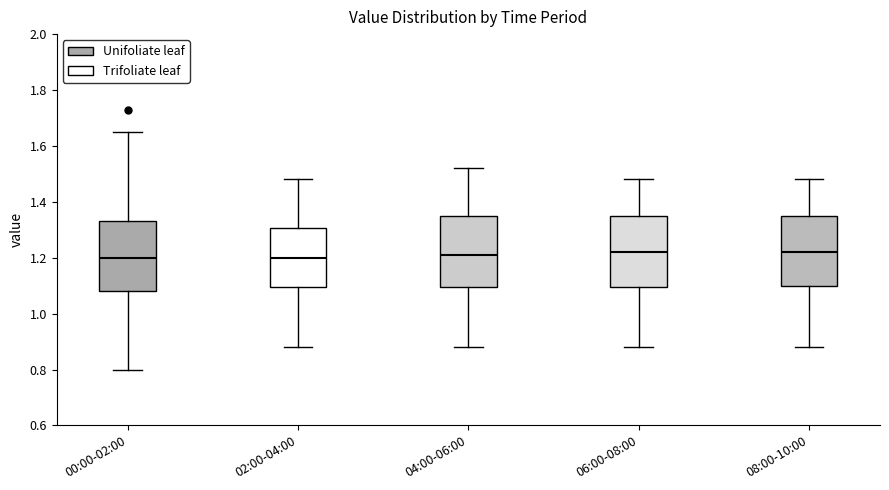

Where is the lower edge of the box for 06:00-08:00 on the y-axis? The values are not printed on the chart, so give them approximately, as read against the axis.

1.10